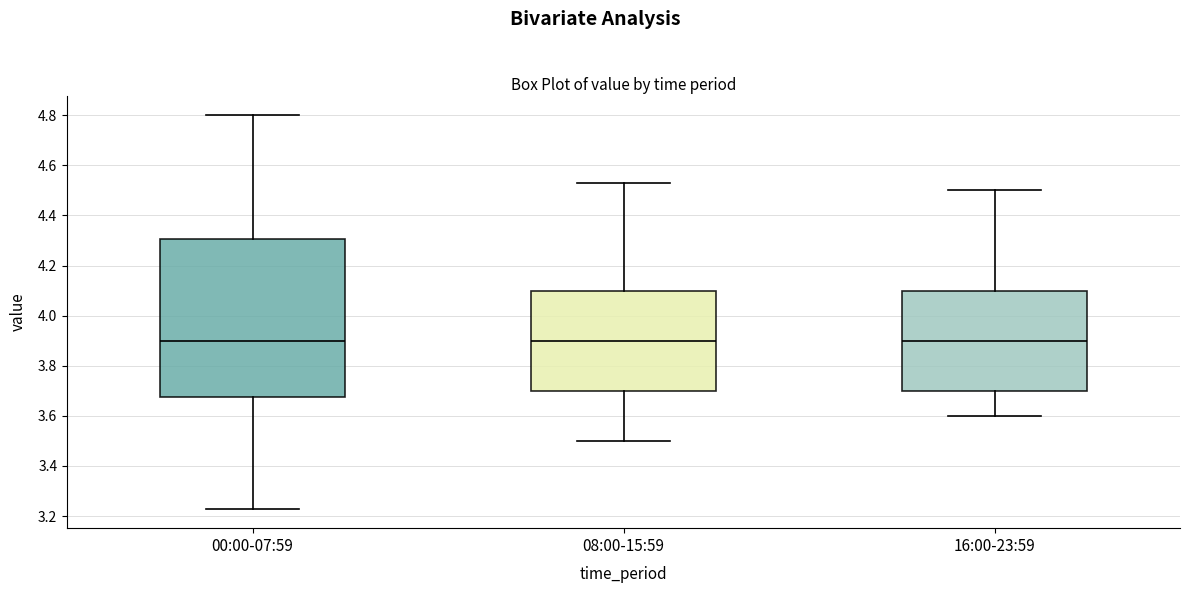

Which box is the tallest, from its lower edge to its upper edge?

00:00-07:59